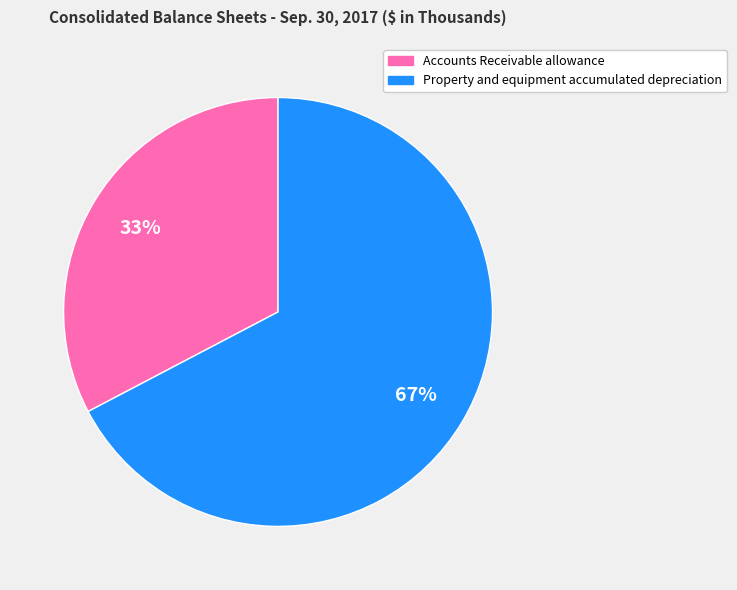

To the nearest percent, what is the combined percentage of Accounts Receivable allowance and Property and equipment accumulated depreciation?

100%